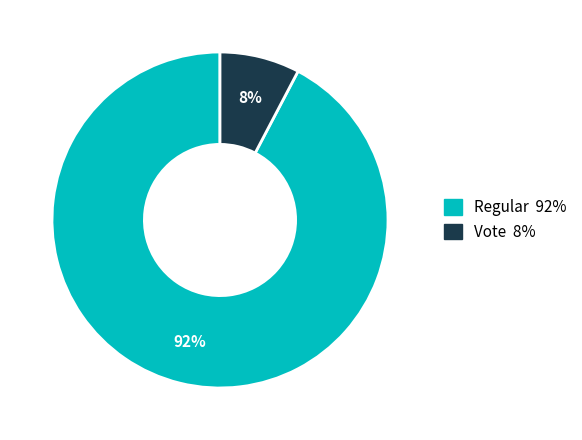

Which category has the smallest portion of the pie?

Vote